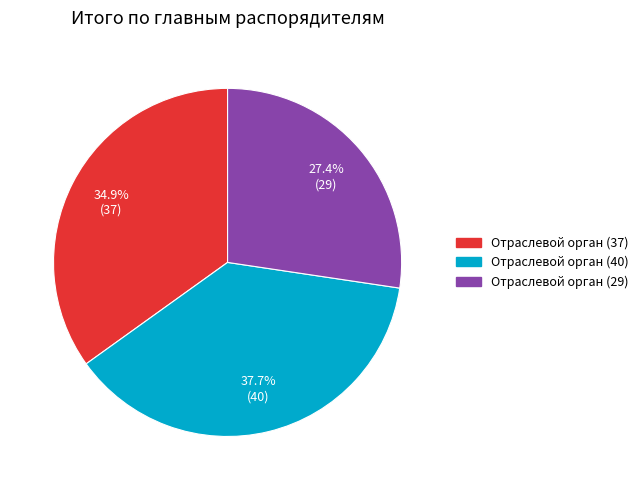

Is there any slice that represents more than half of the pie?

No